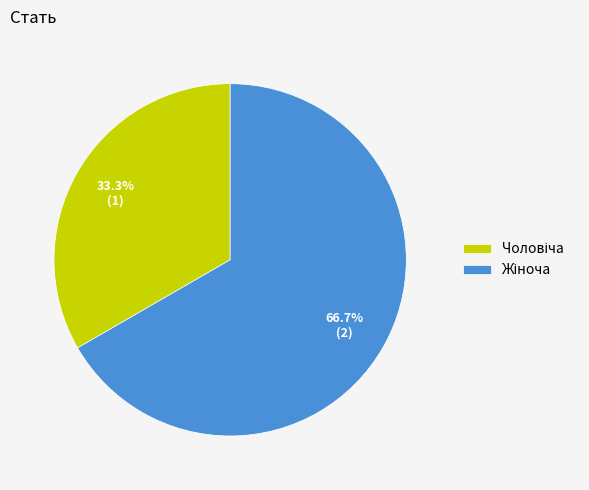

Is there a majority slice in this chart?

Yes